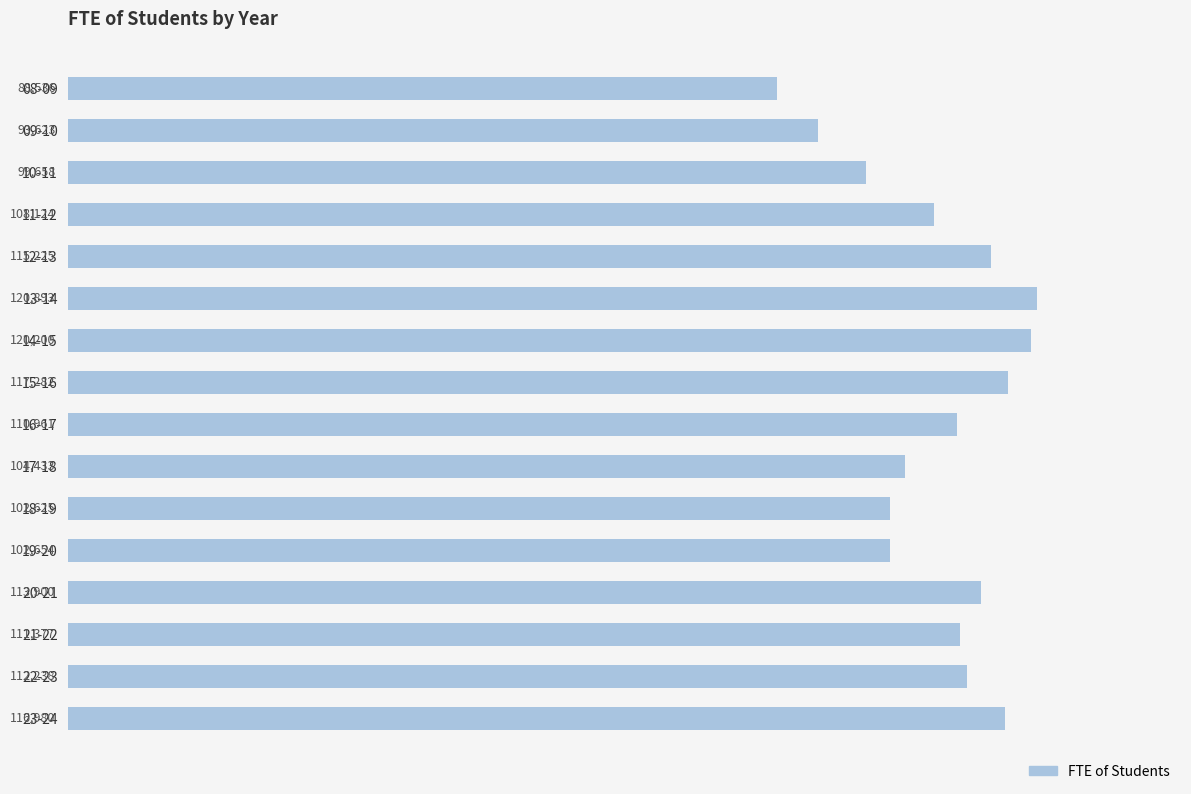

Does the chart contain any negative values?

No